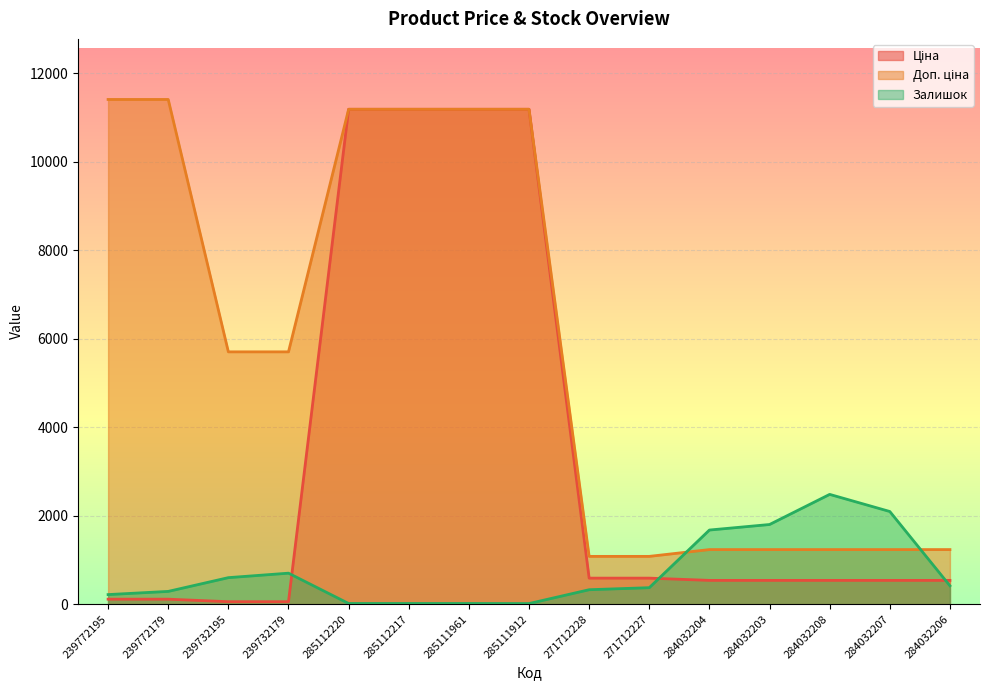

What is the sum of all Доп. ціна values?

87322.9